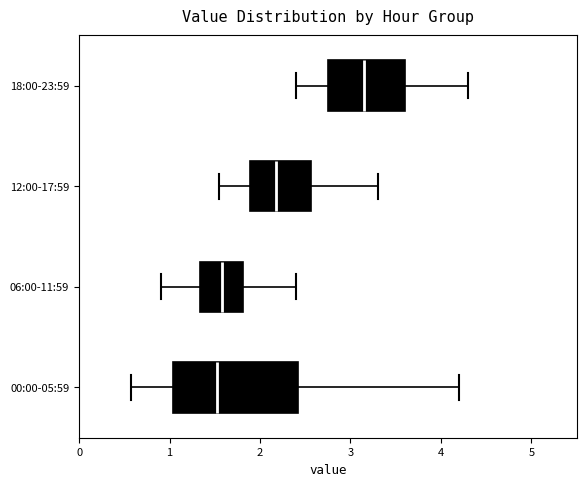

Which box is the widest, from its left edge to its right edge?

00:00-05:59